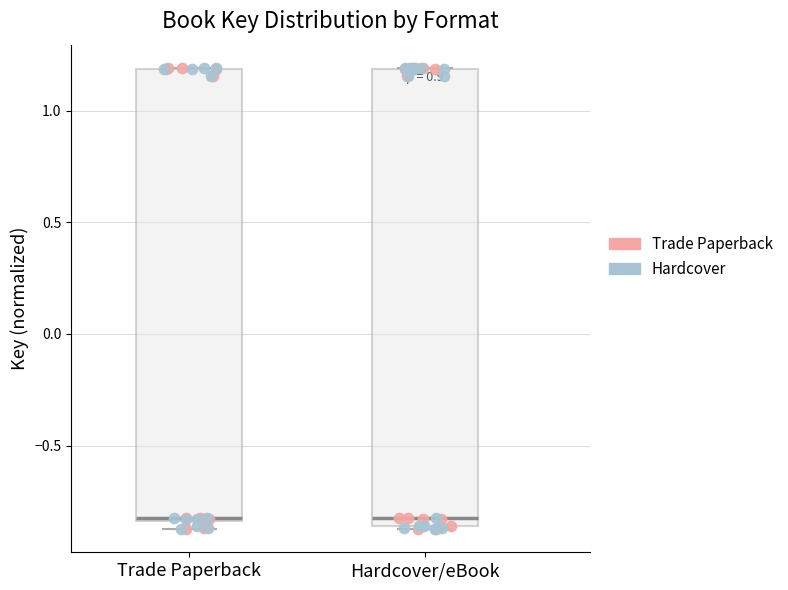

Reading left to right, transcribe this box plot: for each box, give where its median line is, the range the box spans, and where its two whiskers end, as read against the y-axis. The values are not printed on the chart, so give them approximately, as read against the axis.

Trade Paperback: median -0.80, box -0.85 to 1.20, whiskers -0.85 (just below the box's lower edge) to 1.20
Hardcover/eBook: median -0.80, box -0.85 to 1.20, whiskers -0.85 to 1.20